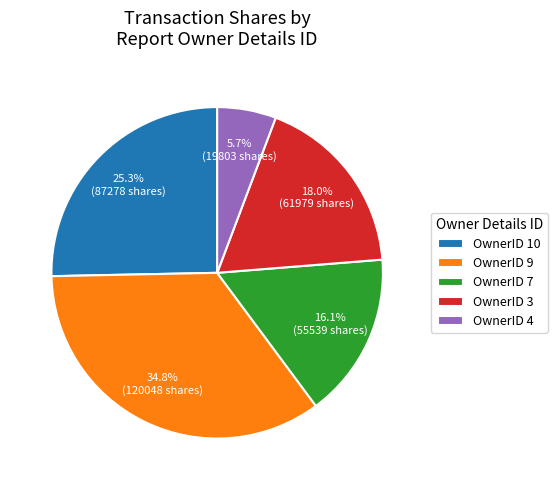

What is the ratio of the value at OwnerID 10 to the value at OwnerID 4?

4.4